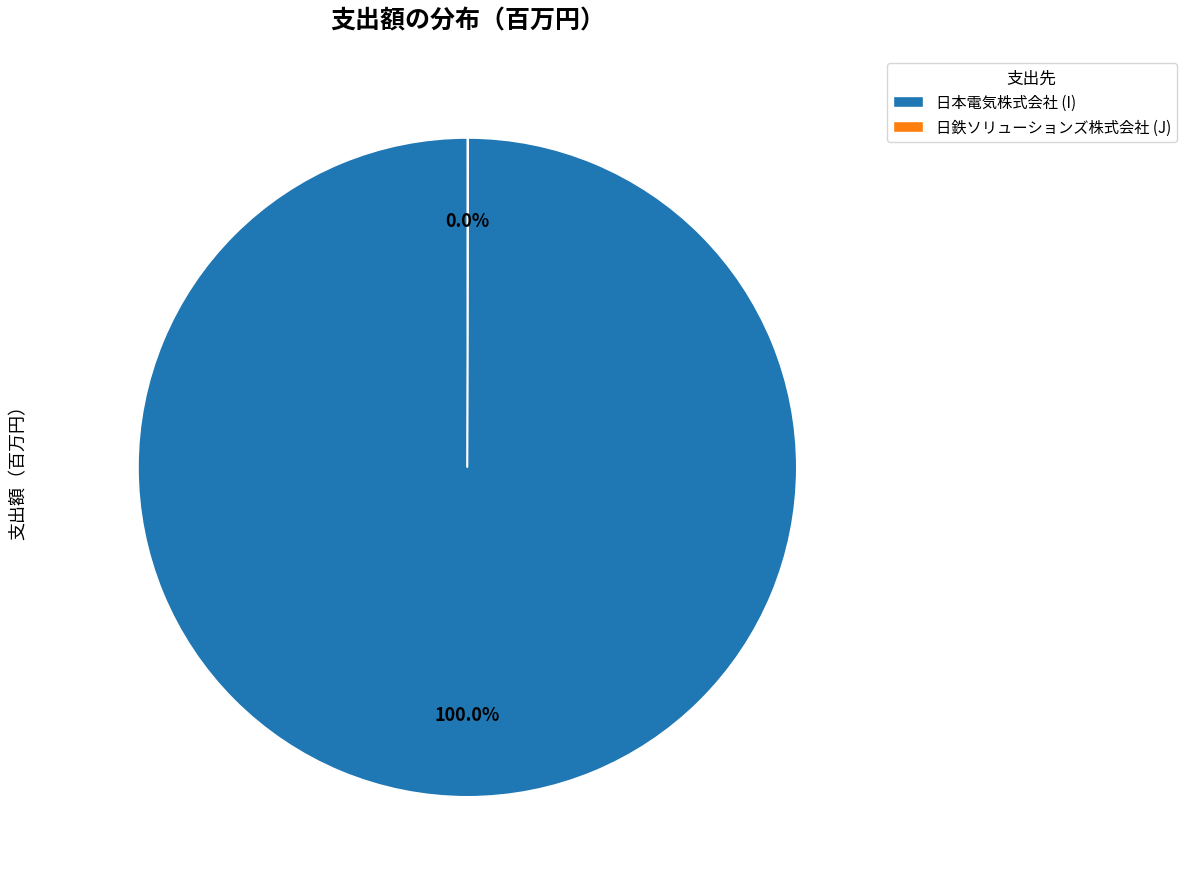

Which slice is the largest?

日本電気株式会社 (I)